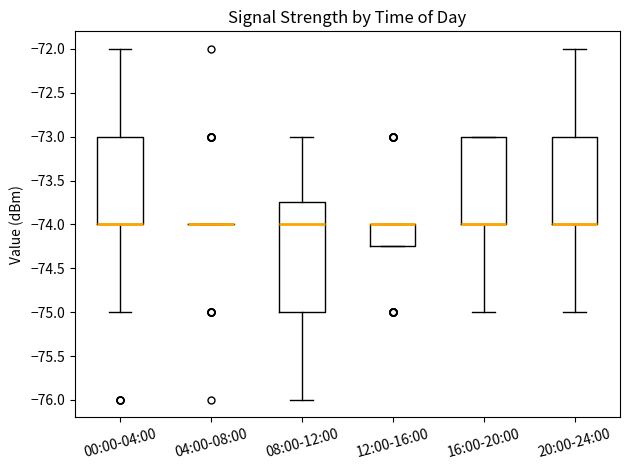

Reading left to right, read every box against the y-axis: the position of its median line, the range the box covers, and the ends of its whiskers. The values are not printed on the chart, so give them approximately, as read against the axis.

00:00-04:00: median -74.00 (drawn on the box's lower edge), box -74.00 to -73.00, whiskers -75.00 to -72.00
04:00-08:00: box collapsed to a line at -74.00, whiskers -74.00 to -74.00
08:00-12:00: median -74.00, box -75.00 to -73.75, whiskers -76.00 to -73.00
12:00-16:00: median -74.00 (drawn on the box's upper edge), box -74.25 to -74.00, whiskers -74.25 to -74.00
16:00-20:00: median -74.00 (drawn on the box's lower edge), box -74.00 to -73.00, whiskers -75.00 to -73.00
20:00-24:00: median -74.00 (drawn on the box's lower edge), box -74.00 to -73.00, whiskers -75.00 to -72.00